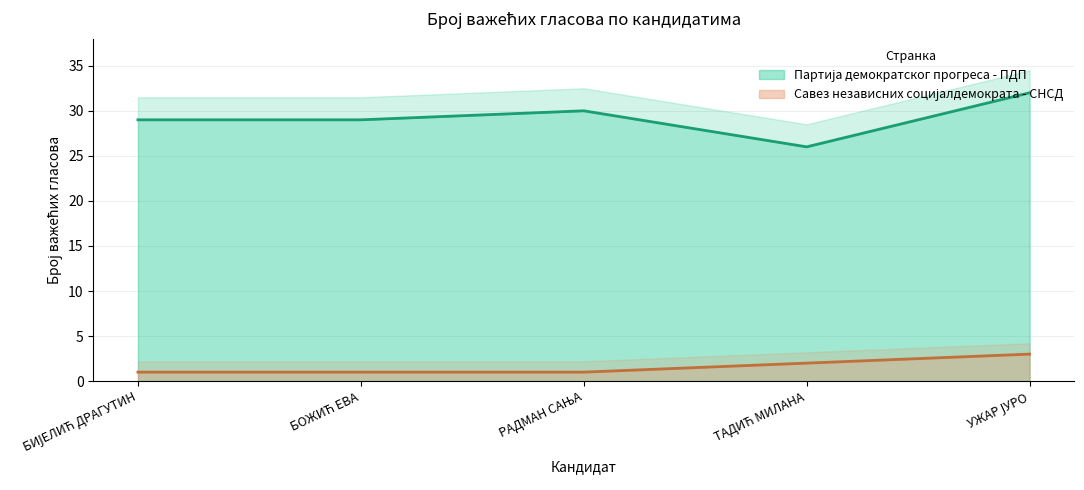

What is the minimum value shown in the chart?

1